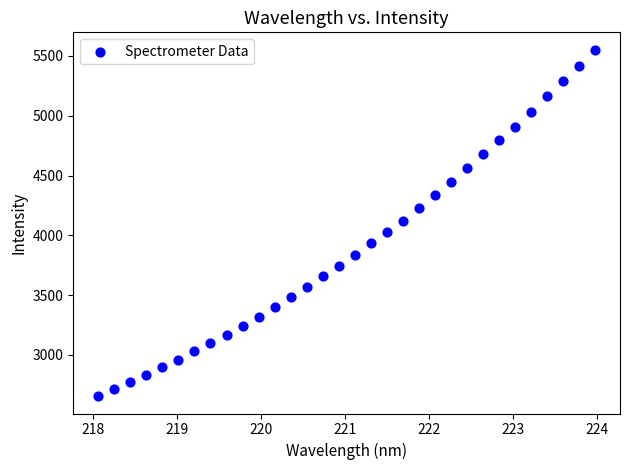

What is the range of X values (max minus min)?

5.9